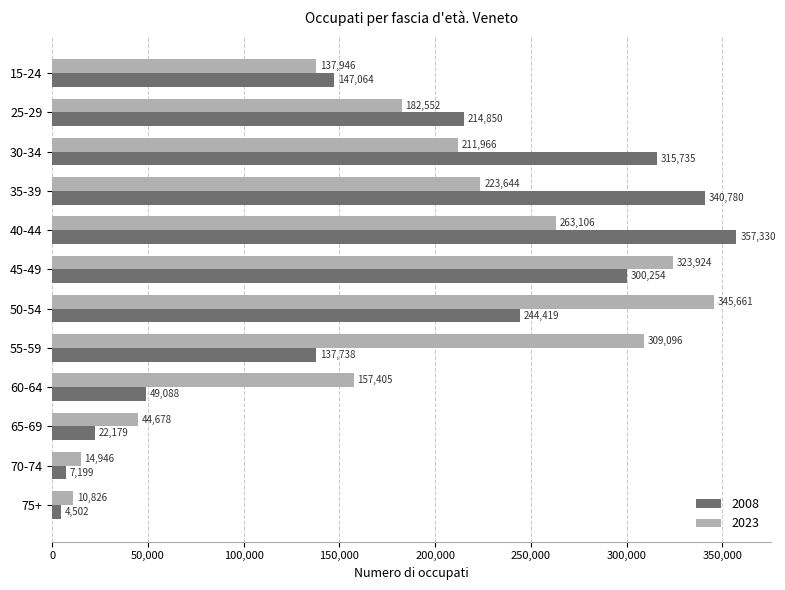

At 30-34, list the series in order from smallest to largest.

2023, 2008